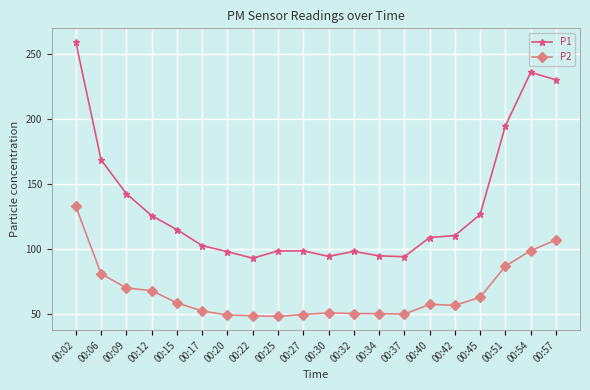

At 00:17, list the series in order from largest to smallest.

P1, P2